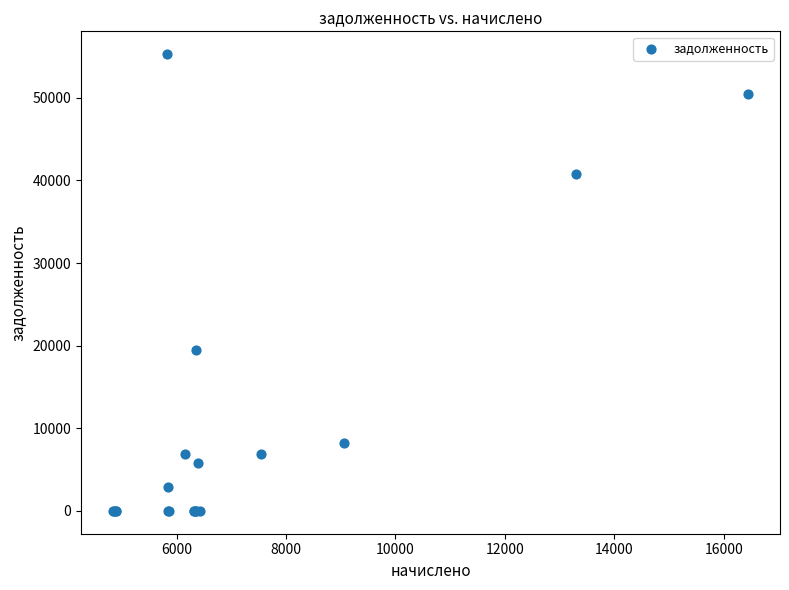

What Y value in the scatter plot is closest to 27644?

19507.2